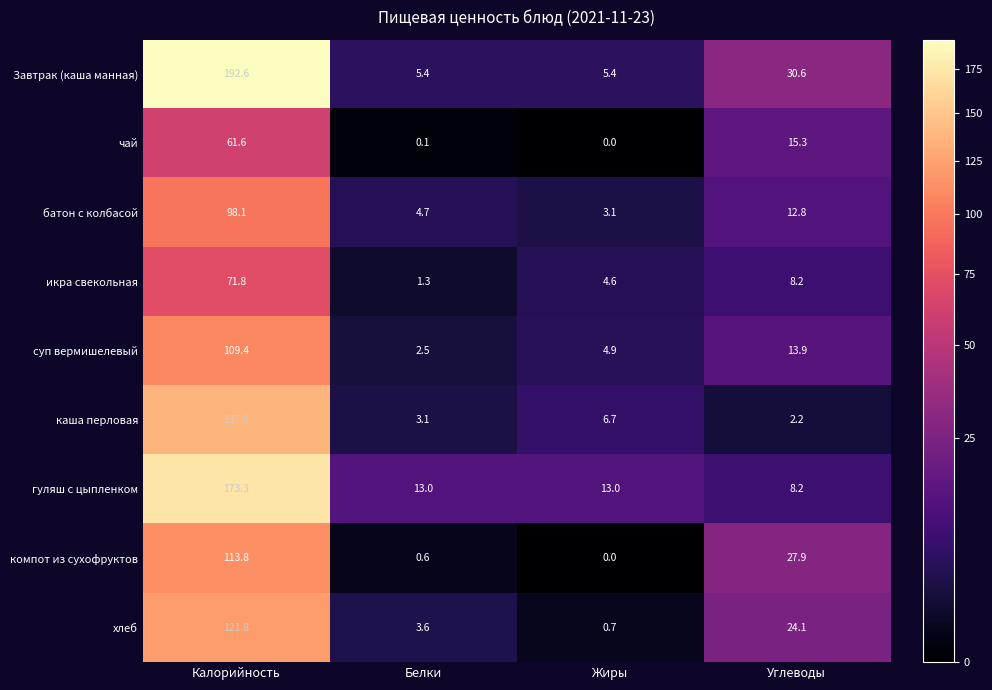

Which category has the lowest value across all series?

Жиры